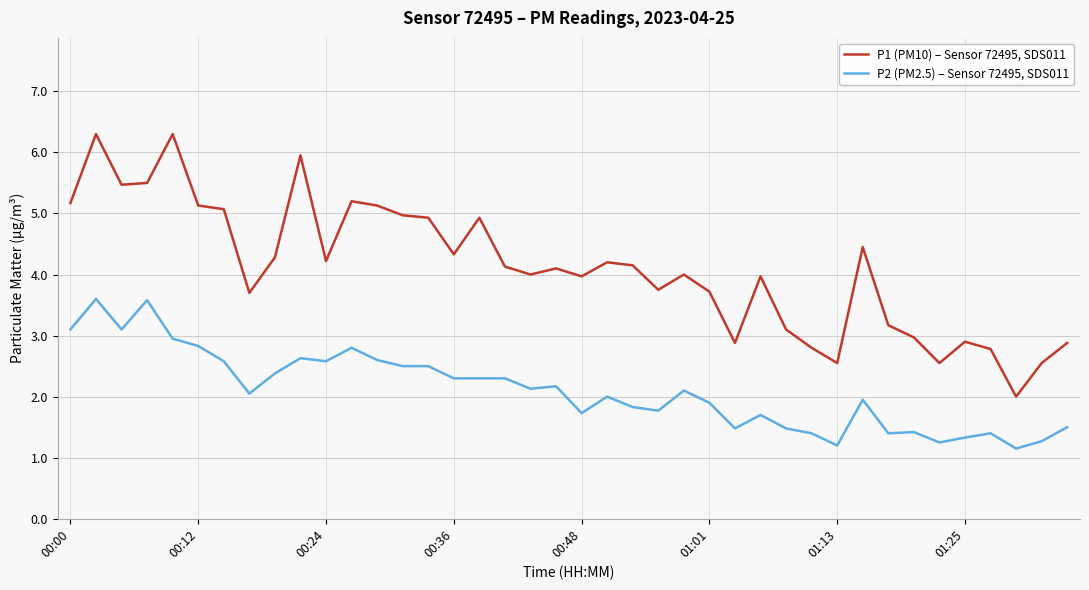

Which series has the largest range (max minus min)?

P1 (PM10) – Sensor 72495, SDS011